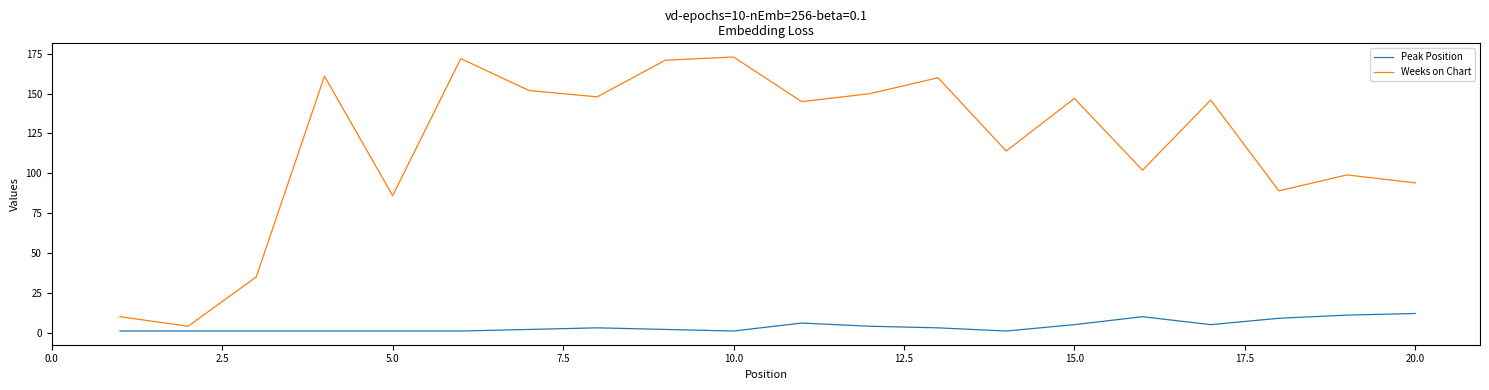

Which series has the largest total across all categories?

Weeks on Chart